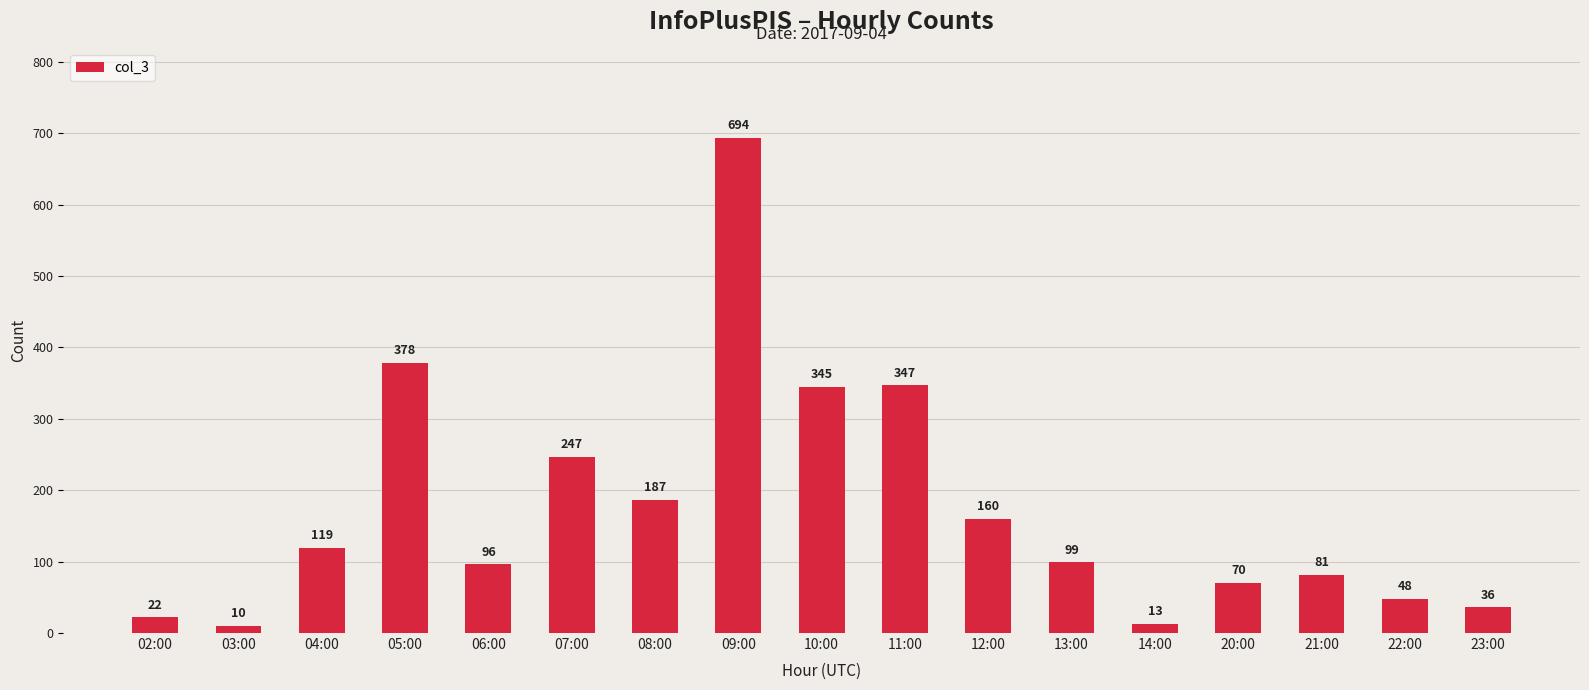

What is the change in value from 14:00 to 20:00?

+57